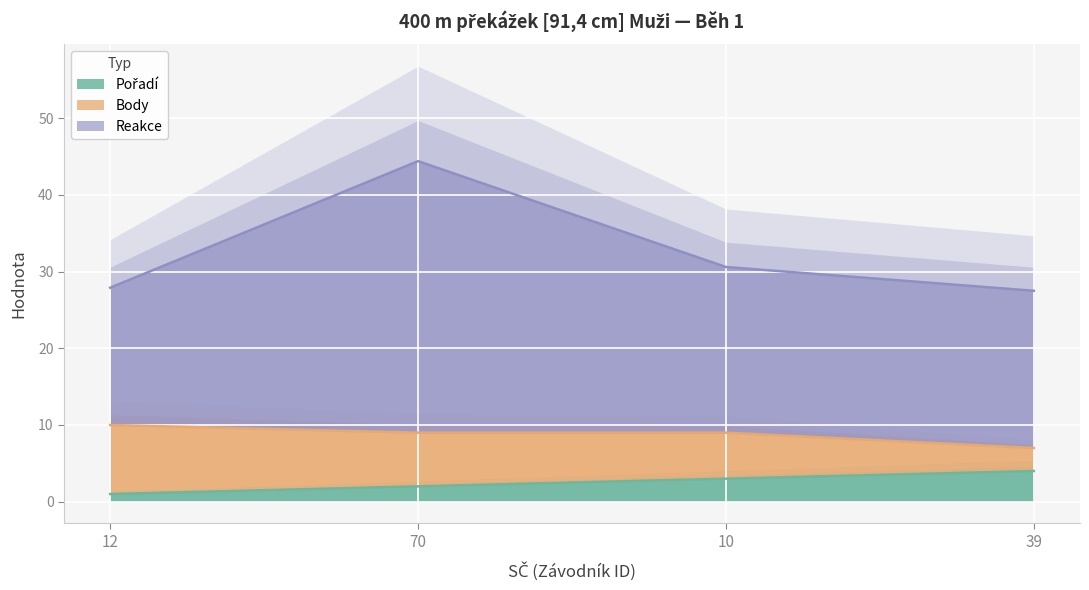

Which series has the largest total across all categories?

Reakce